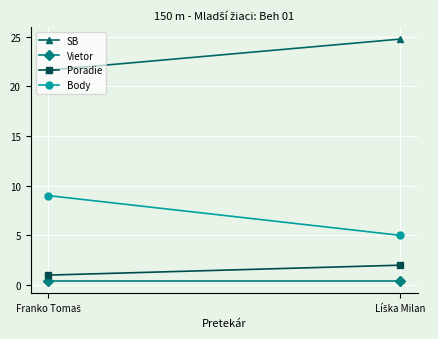

How many series are shown in this chart?

4